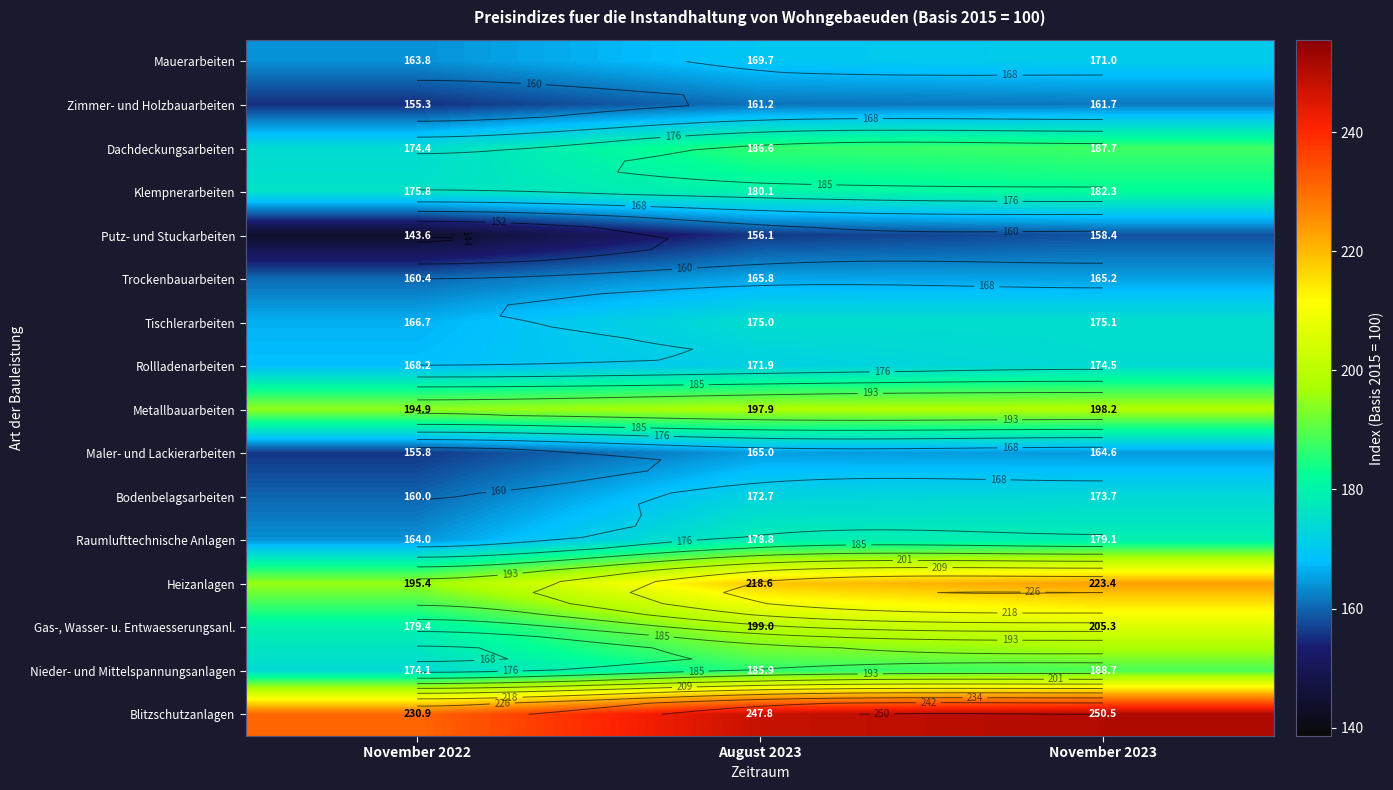

What is the difference between the maximum and minimum values in the Gas-, Wasser- u. Entwaesserungsanl. series?

25.9